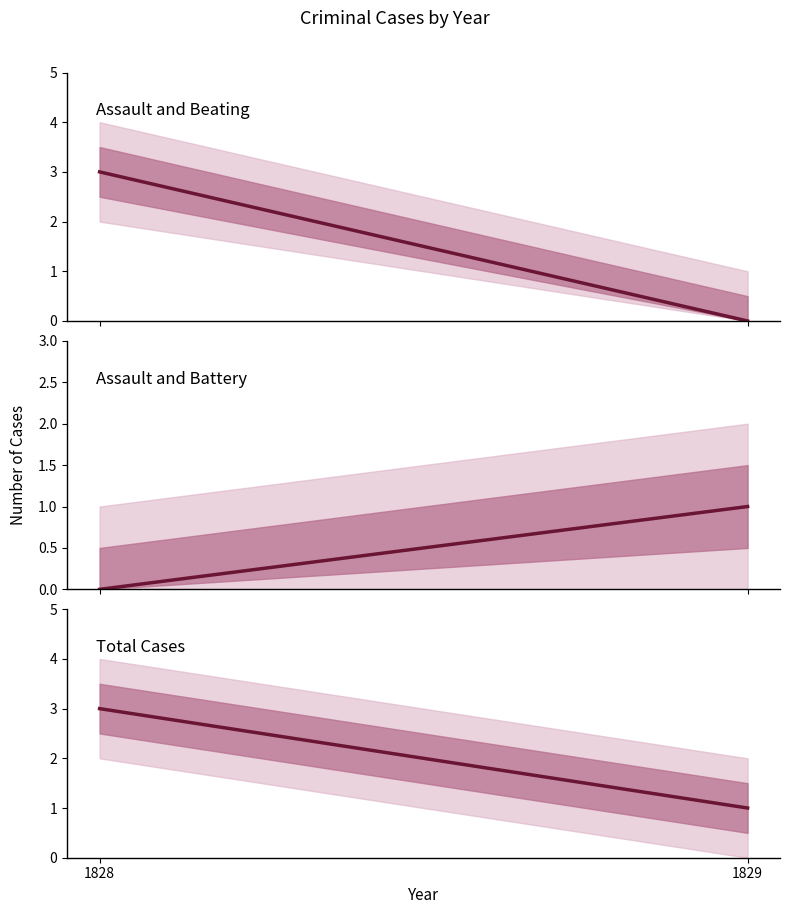

What is the difference between the Assault and Battery values at 1828 and 1829?

1